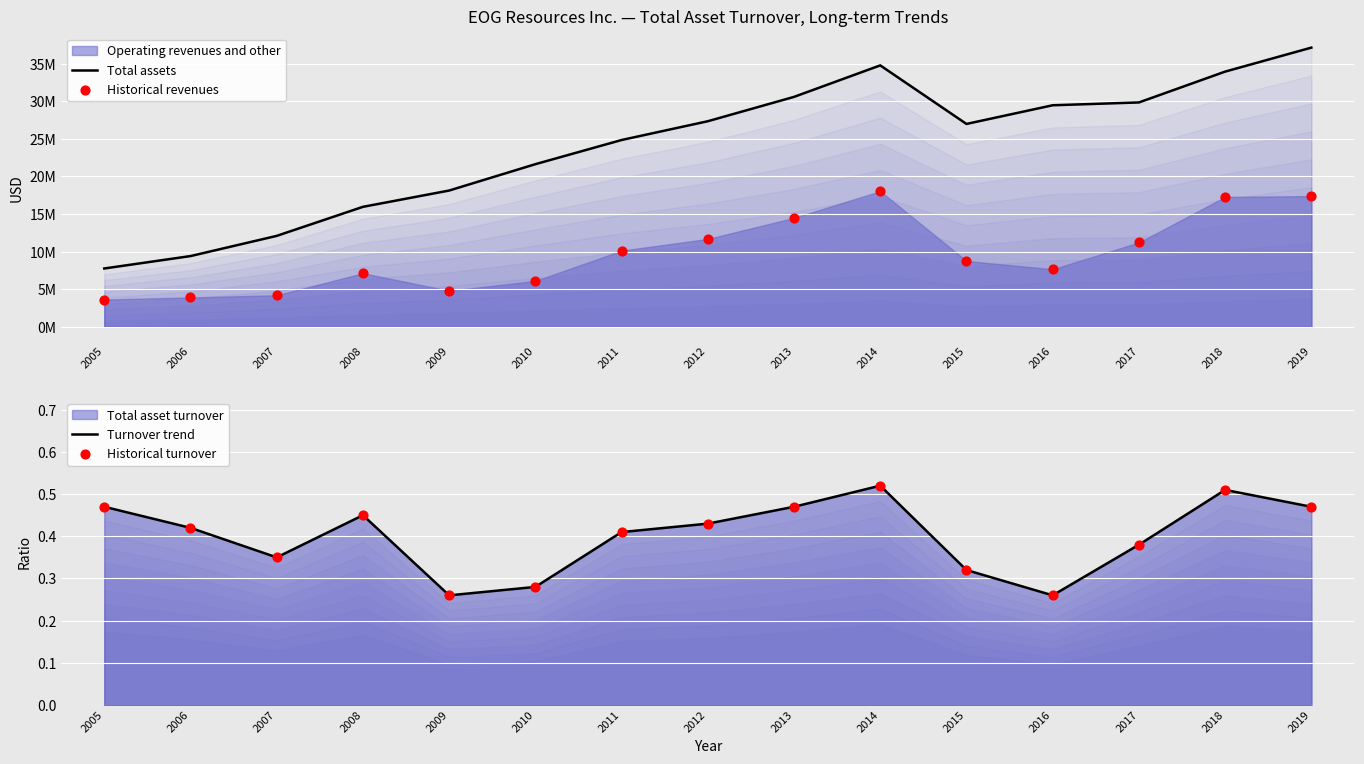

At how many categories does at least one series exceed 26172245?

8